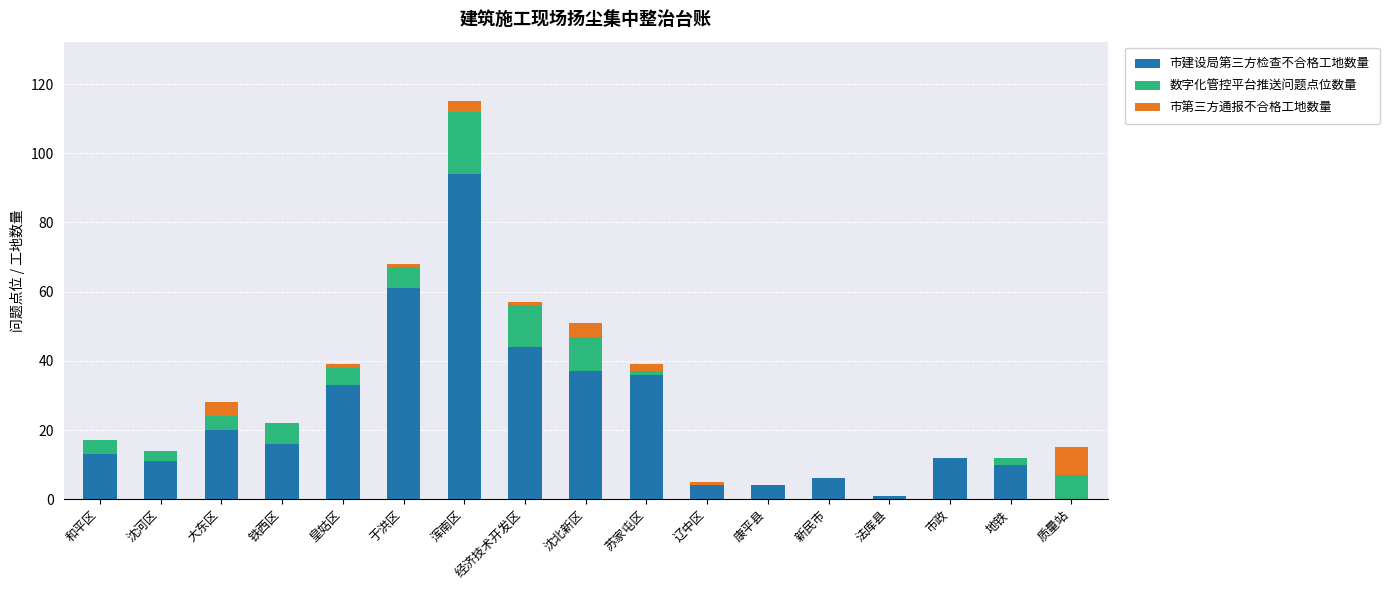

The value of 市建设局第三方检查不合格工地数量 at 于洪区 is 39. True or false?

False